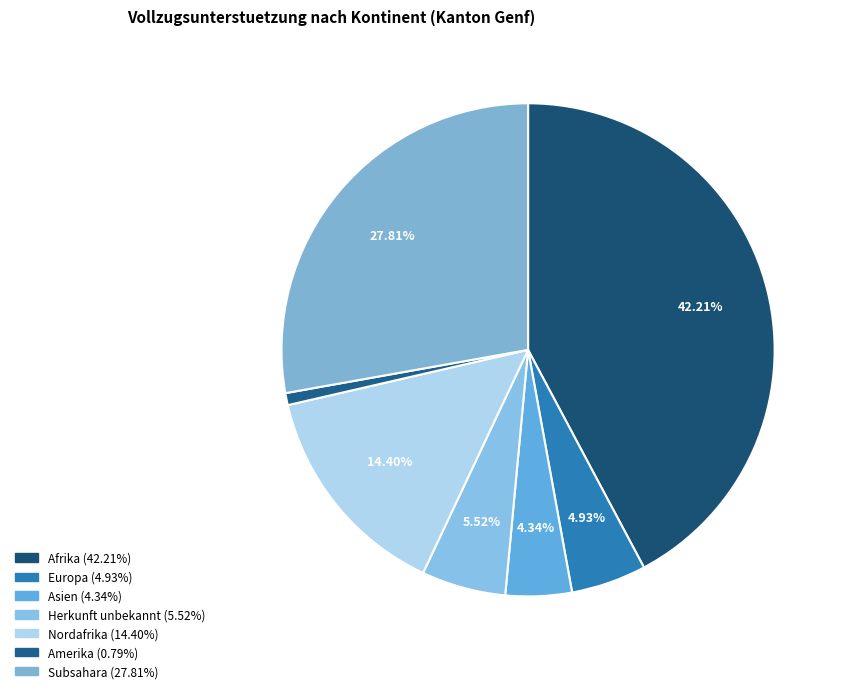

Does any single category account for the majority?

No